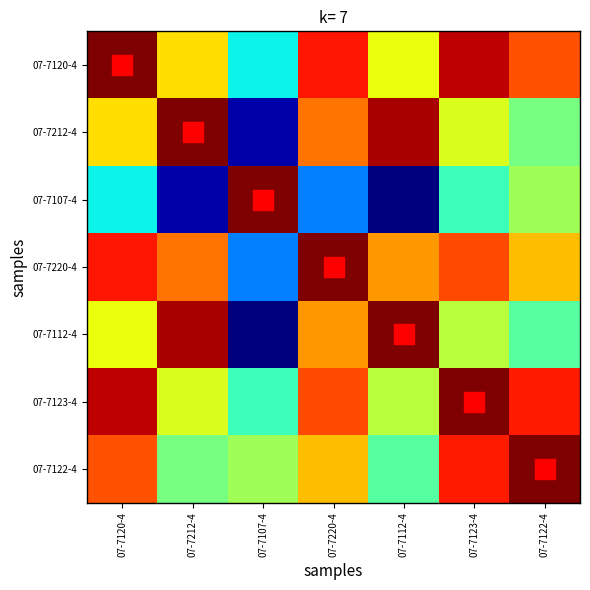

Which series has the largest total across all categories?

07-7120-4